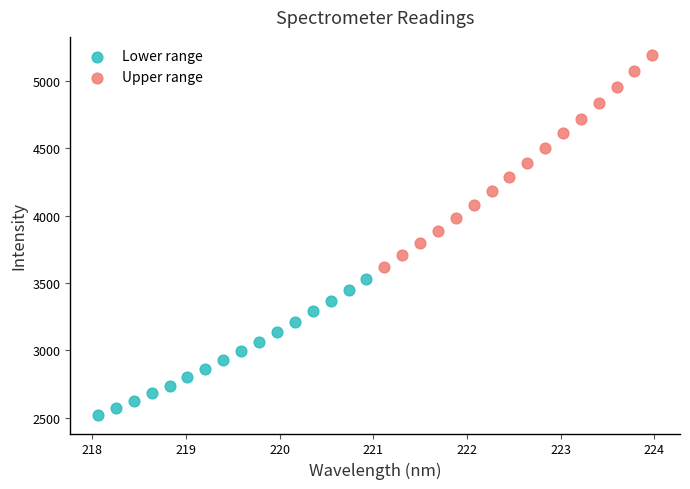

Which series has the largest Y range (max minus min)?

Upper range